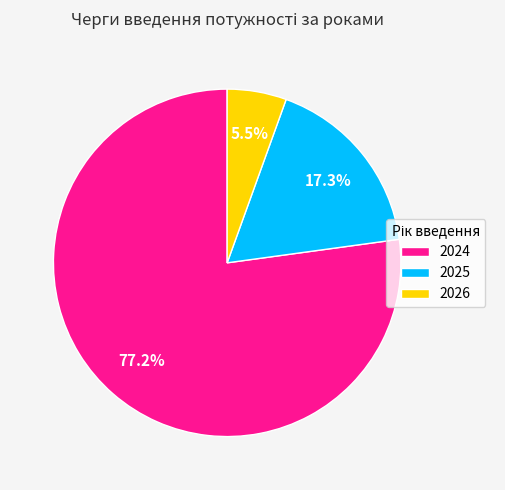

Is 2024 the majority of the pie?

Yes